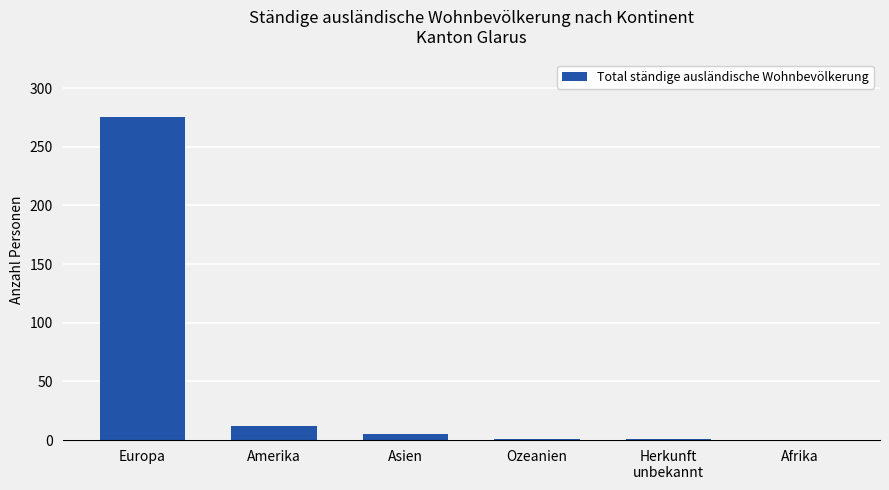

What is the difference between the values at Ozeanien and Europa?

274